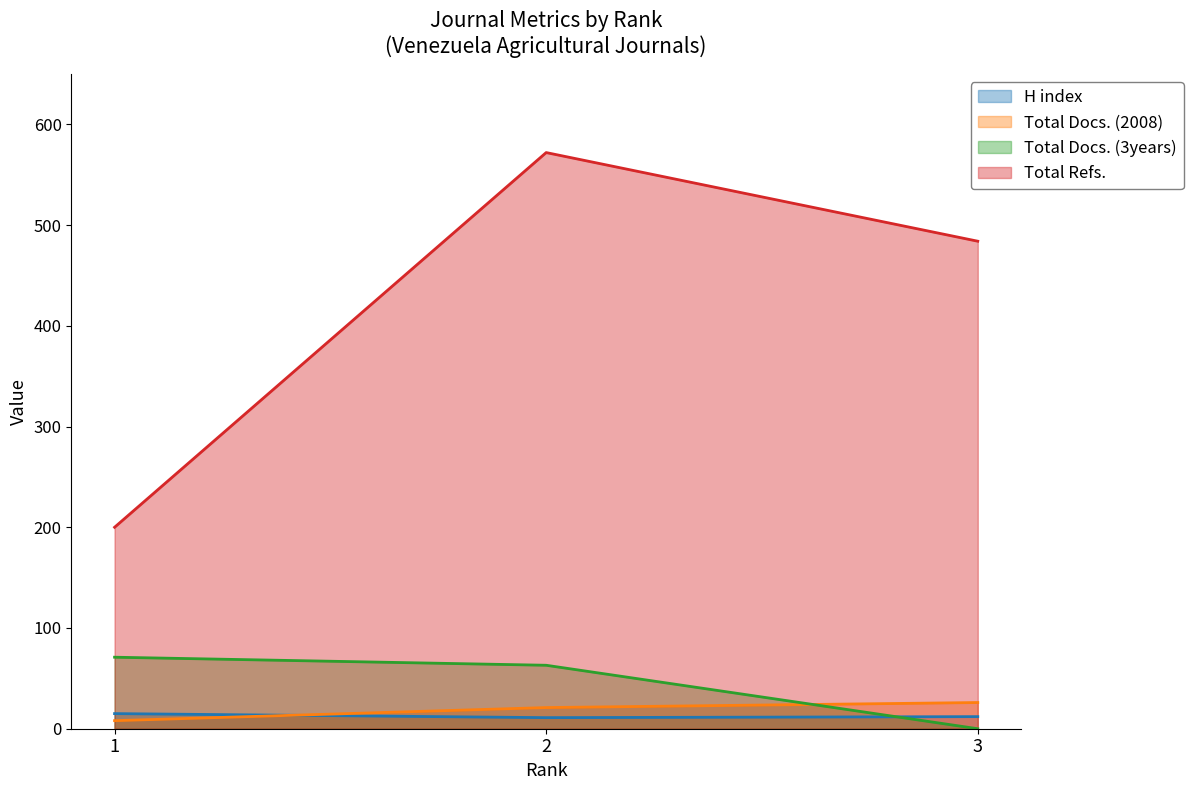

At which label is H index closest to 13?

3